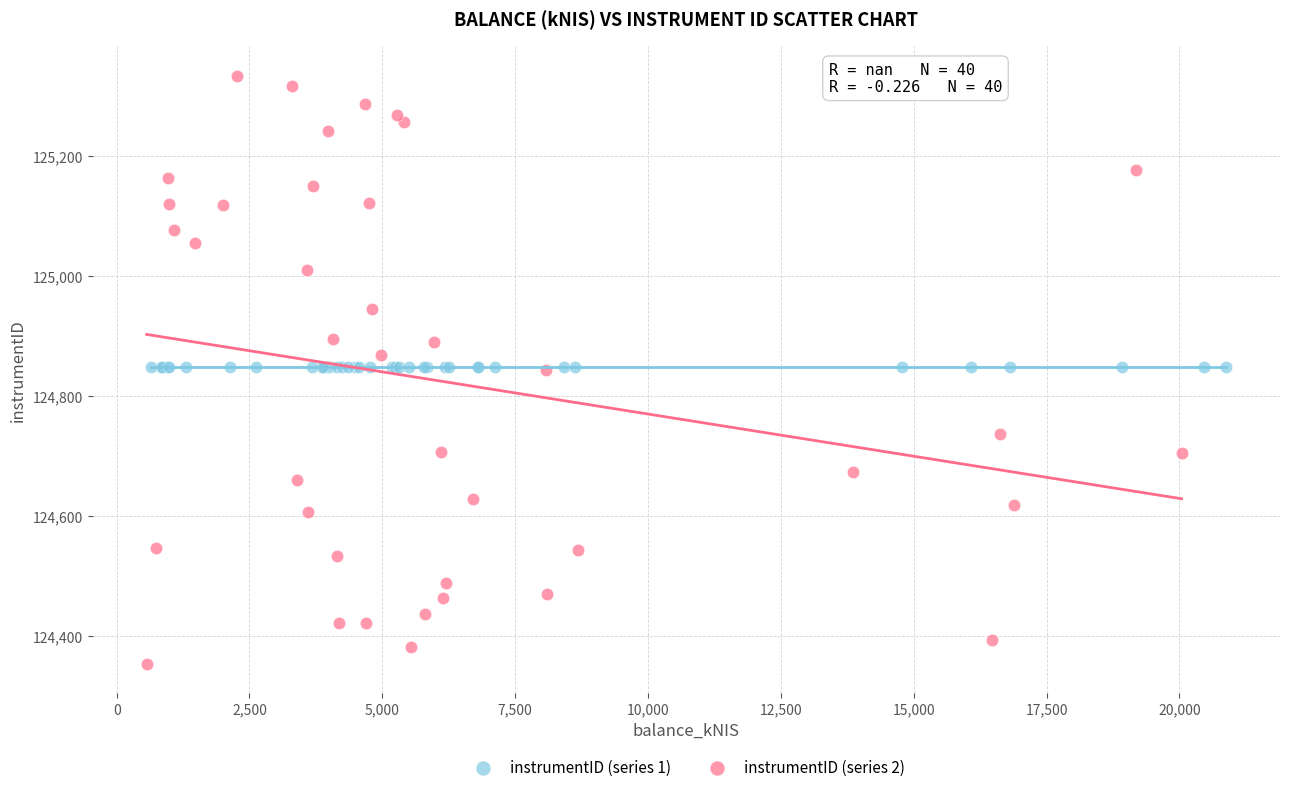

Which series reaches the maximum Y coordinate?

instrumentID (series 2)